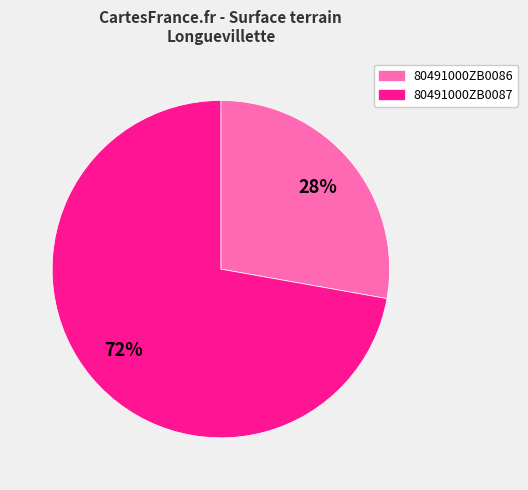

Which category has the smallest portion of the pie?

80491000ZB0086